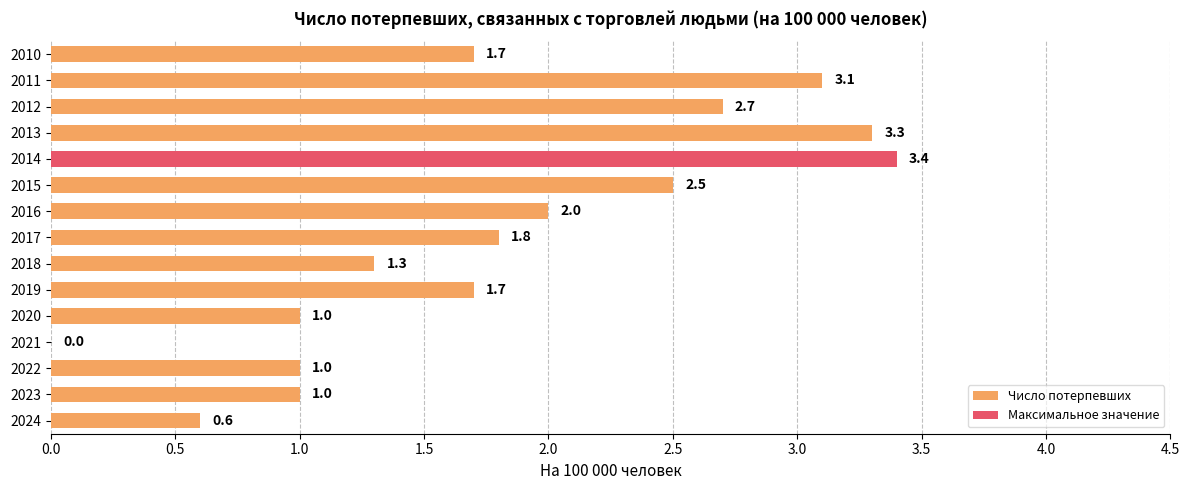

Are the bars horizontal?

Yes